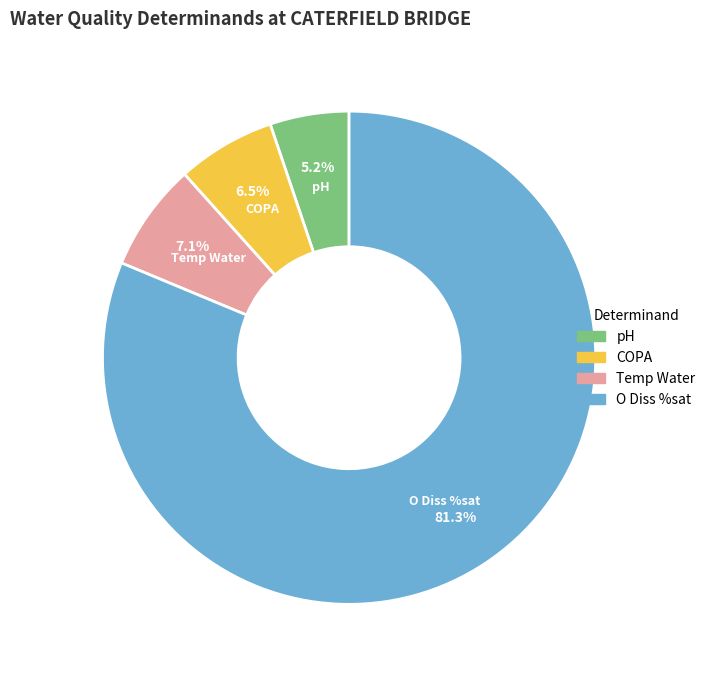

Count the number of slices in the pie.

4